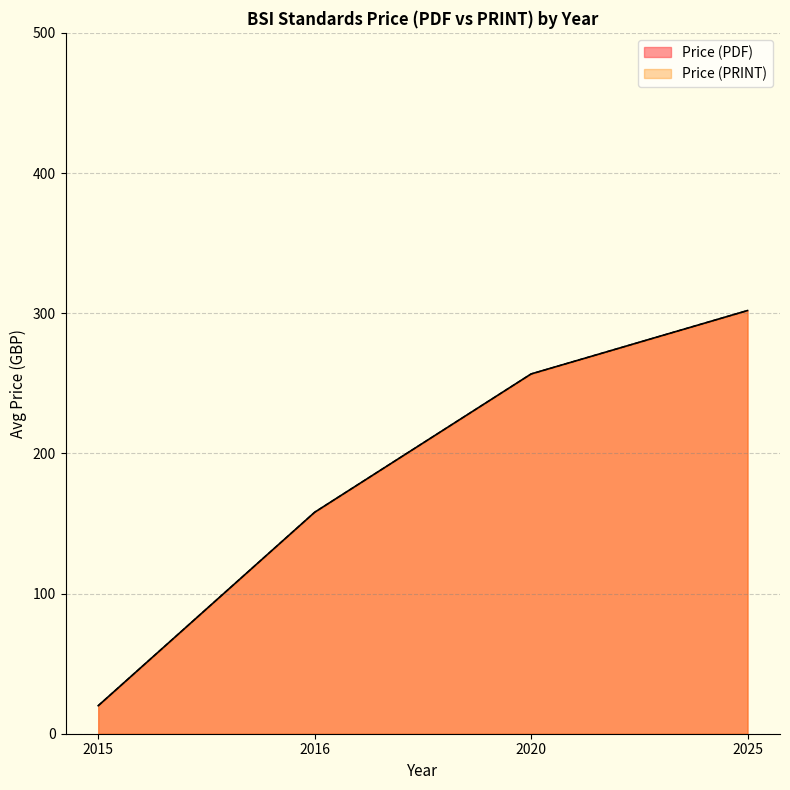

At which label is Price (PDF) closest to 298?

2025